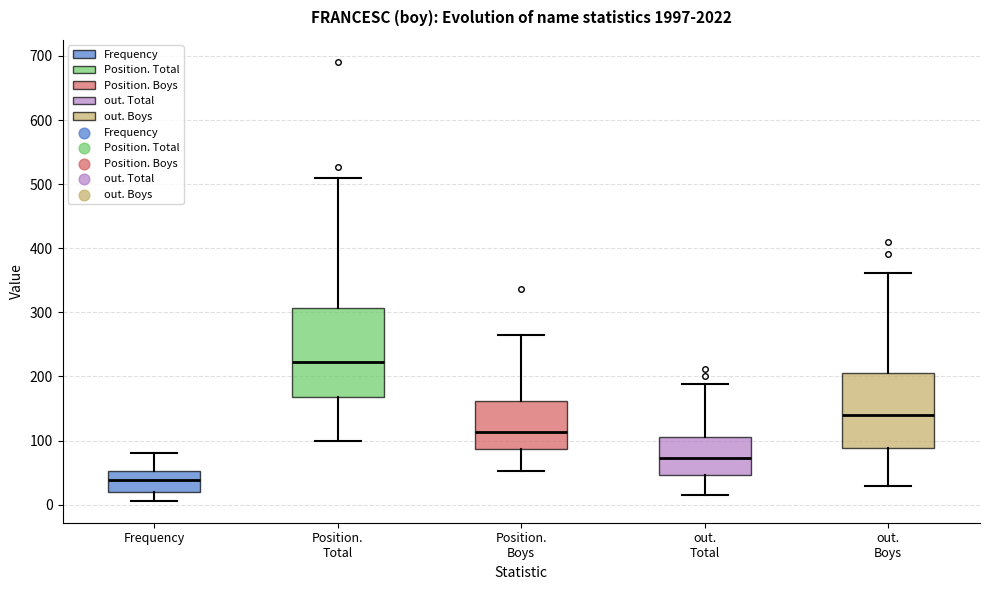

Where does the lower whisker of the box for Frequency end on the y-axis? The values are not printed on the chart, so give them approximately, as read against the axis.

10